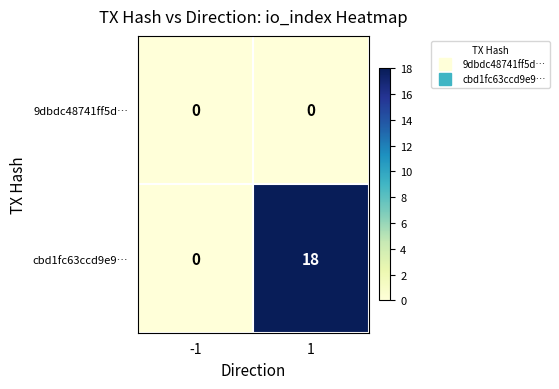

What is the difference between the maximum and minimum values in the cbd1fc63ccd9e9… series?

18